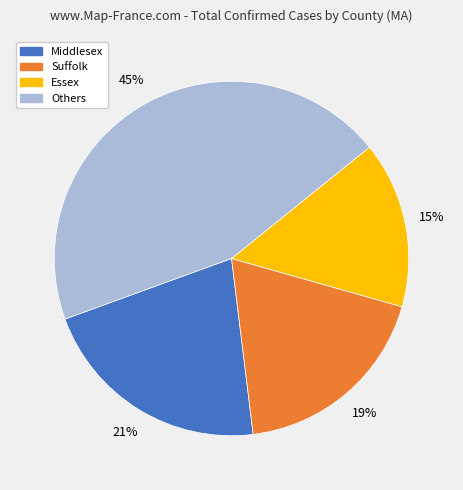

To the nearest percent, what is the difference between the largest and smallest slice percentages?

30%